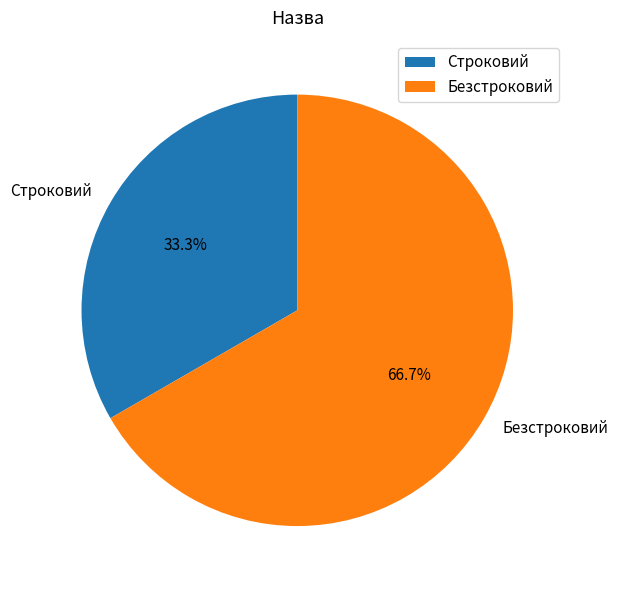

How many segments does this pie chart have?

2